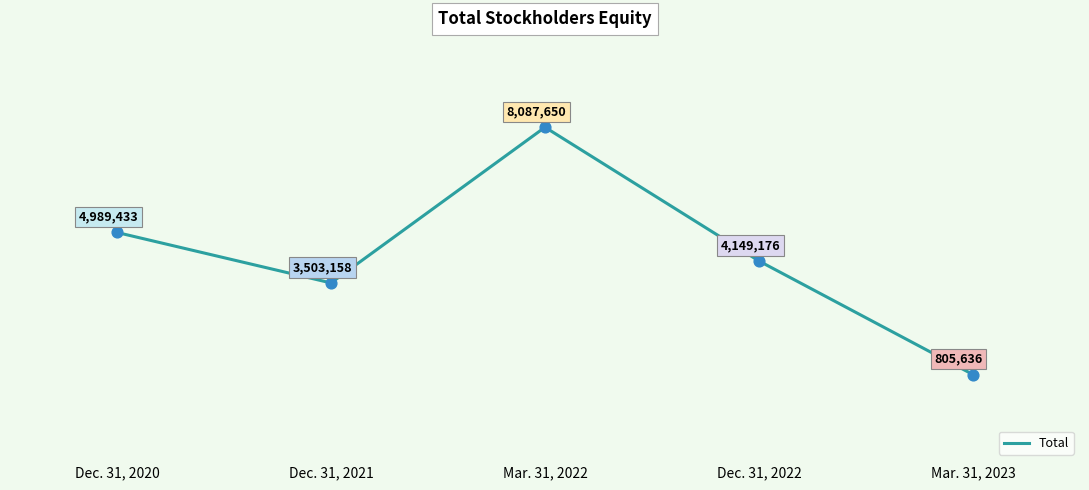

What is the change in value from Dec. 31, 2020 to Mar. 31, 2022?

+3098217